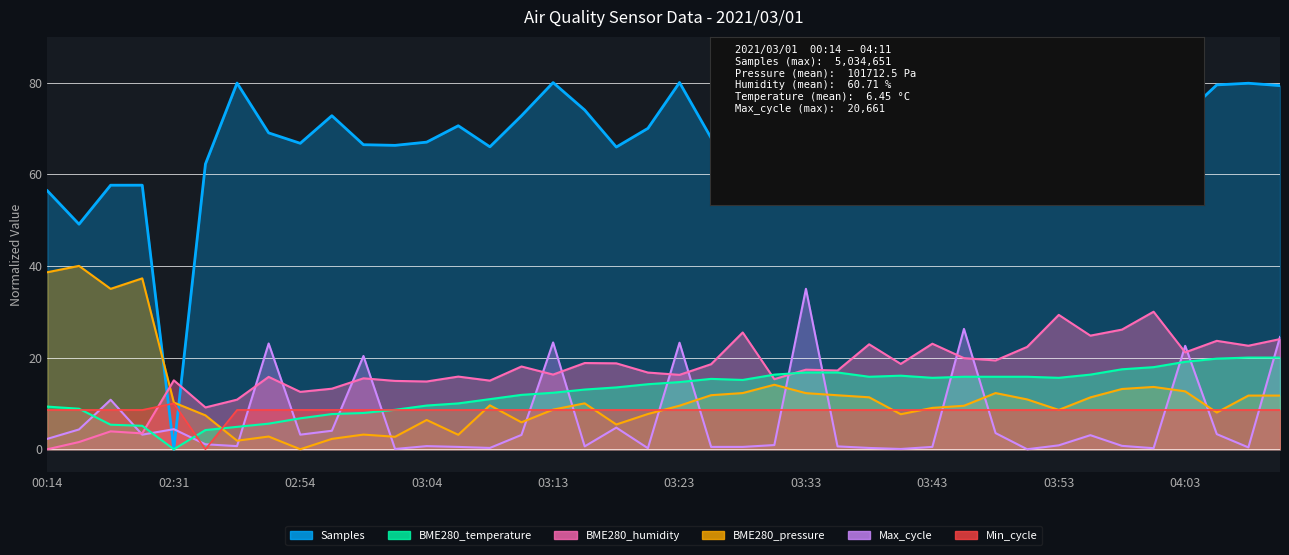

What is the highest value of the BME280_pressure series?

40.0